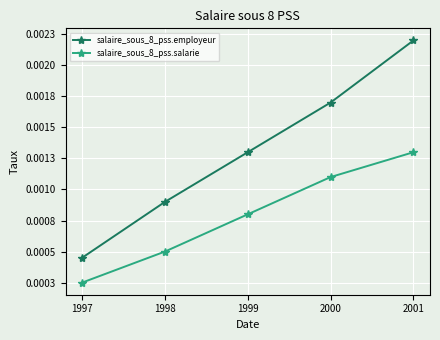

What are all the series names shown in the legend?

salaire_sous_8_pss.employeur, salaire_sous_8_pss.salarie